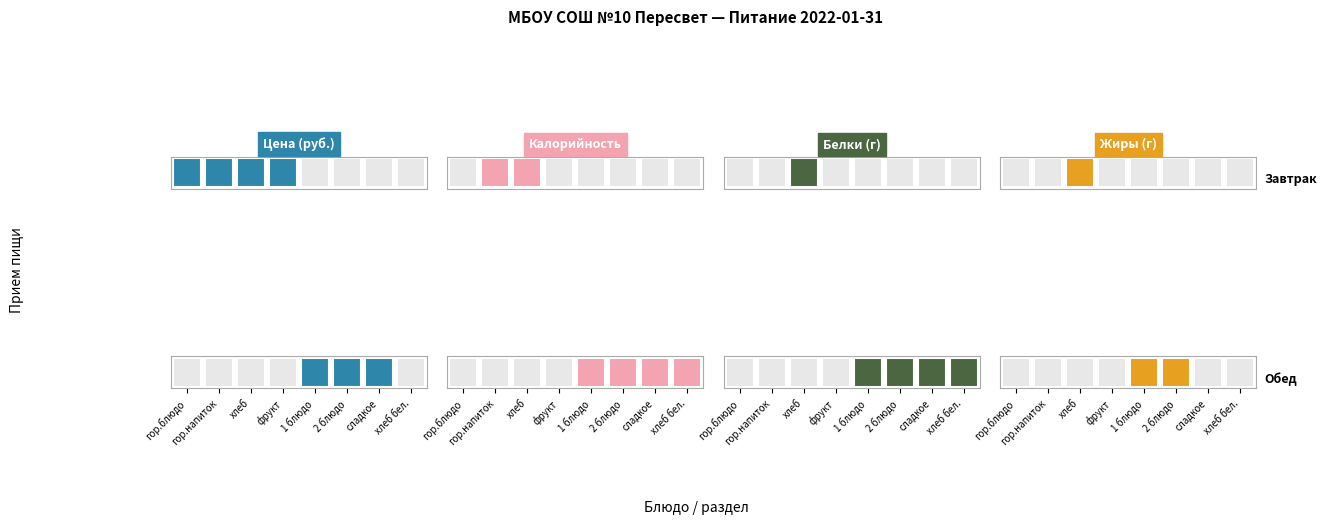

The Завтрак series shows 0.0 at 1 блюдо. True or false?

True